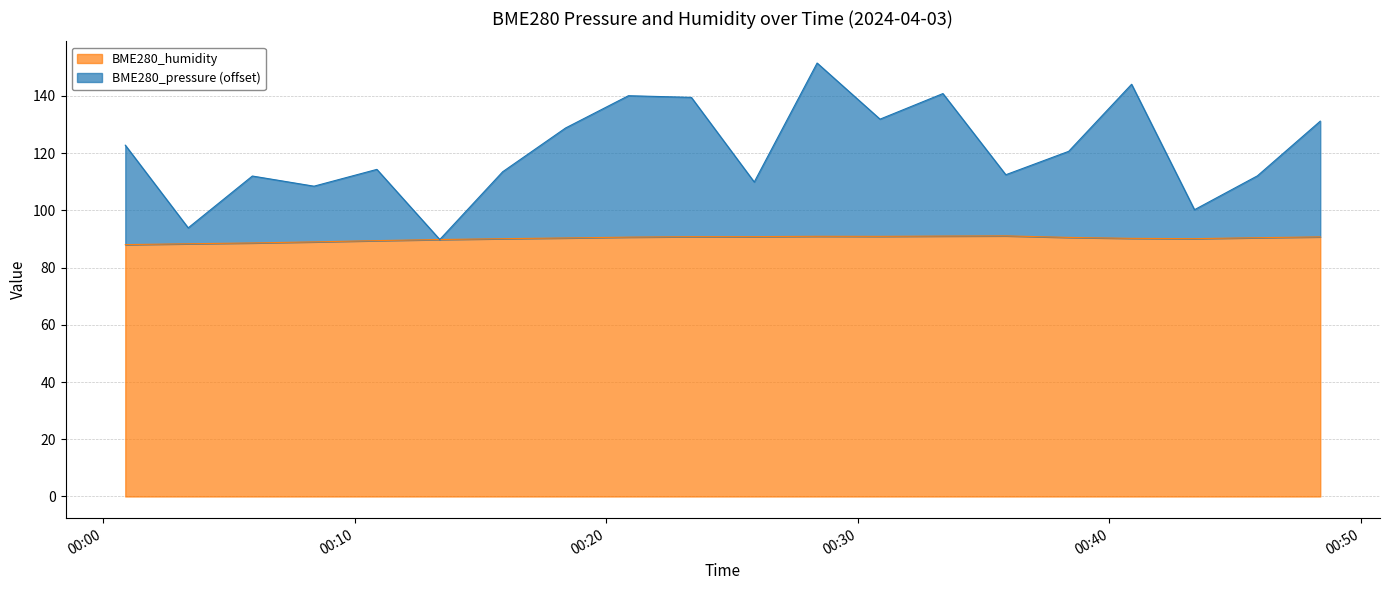

Reading left to right, list all the values displayed in this chart.

BME280_pressure: 122.8	93.9	112.0	108.4	114.3	89.8	113.5	128.8	140.0	139.5	109.9	151.5	131.8	140.8	112.4	120.6	144.0	100.2	112.0	131.2
BME280_humidity: 88.0	88.3	88.6	89.0	89.4	89.8	90.1	90.3	90.6	90.8	90.8	90.9	90.9	91.0	91.1	90.5	90.2	90.1	90.4	90.7